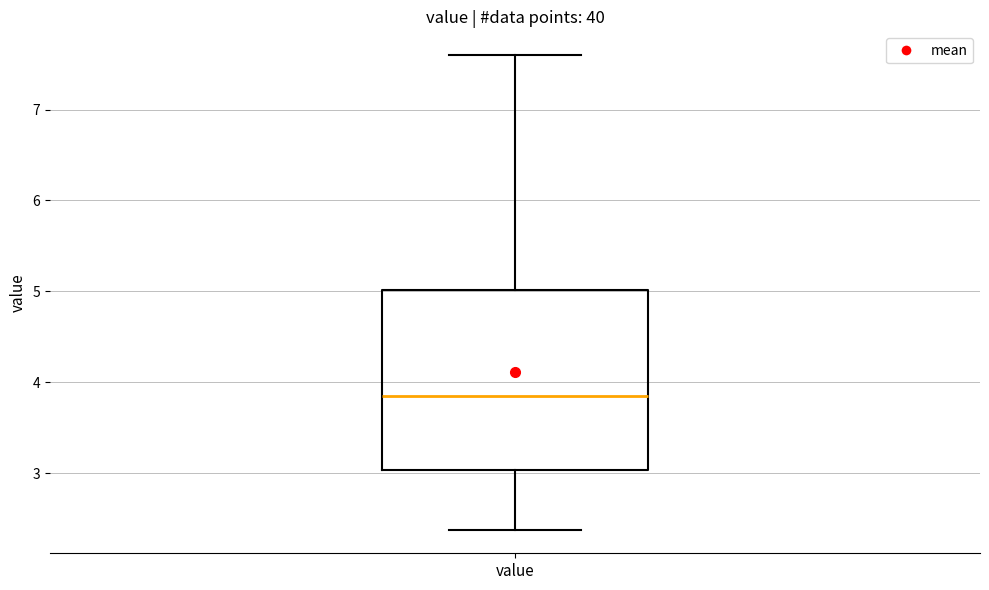

Transcribe this box plot: give where the median line is, the range the box spans, and where the two whiskers end, as read against the y-axis. The values are not printed on the chart, so give them approximately, as read against the axis.

median 3.9, box 3.0 to 5.0, whiskers 2.4 to 7.6